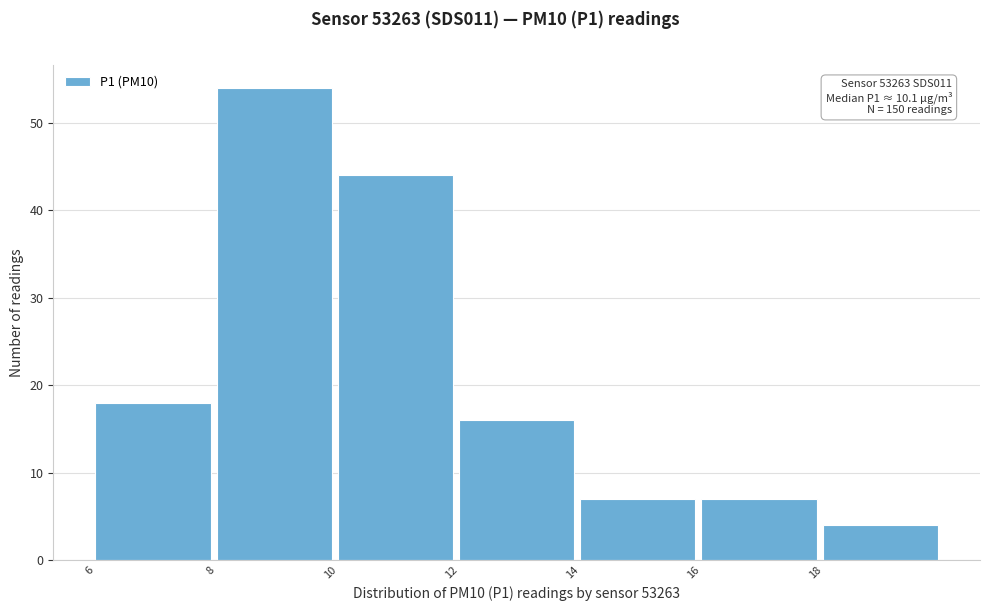

Which range on the x-axis has the tallest bar?

8 to 10